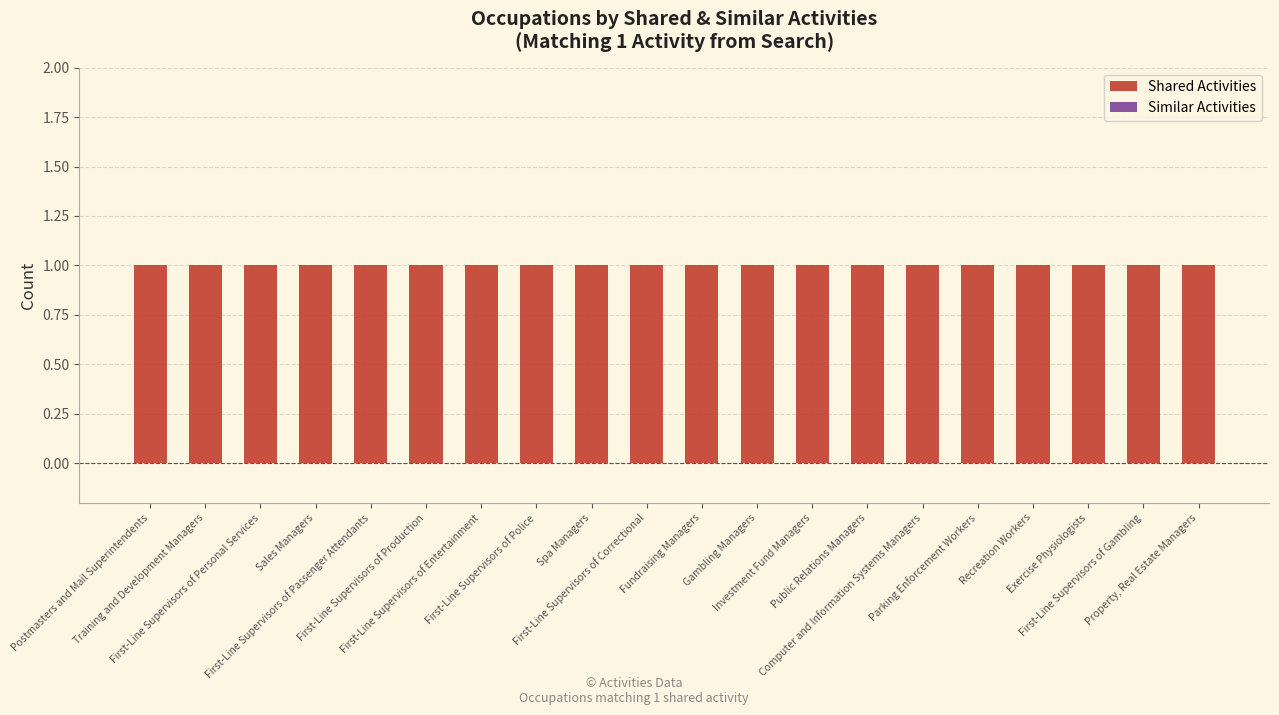

Does the chart contain stacked bars?

No